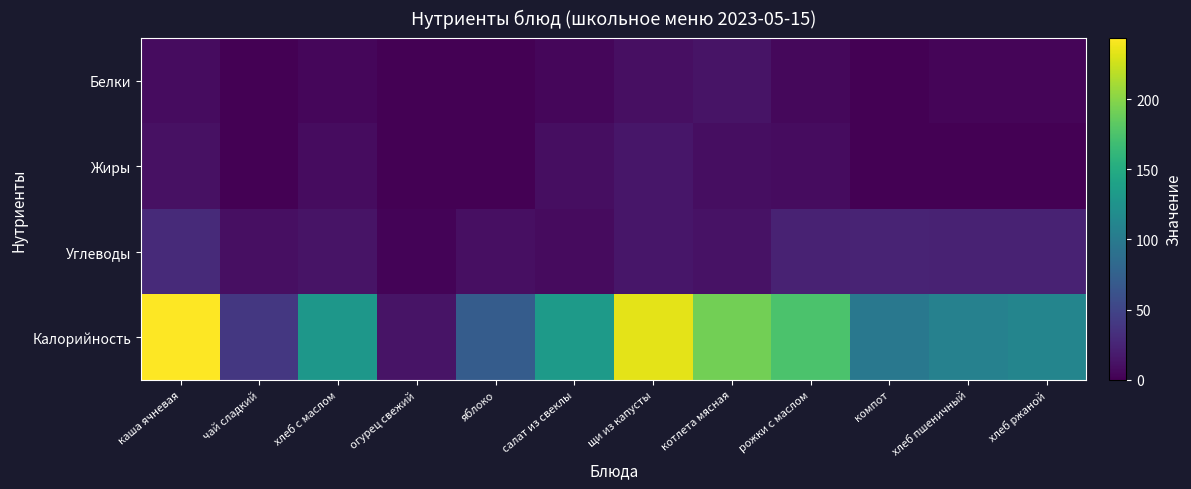

Reading left to right, list all the values displayed in this chart.

Белки: каша ячневая=7.7	чай сладкий=0.1	хлеб с маслом=3.9	огурец свежий=0.6	яблоко=0.4	салат из свеклы=4.7	щи из капусты=9.7	котлета мясная=12.5	рожки с маслом=5.0	компот=0.2	хлеб пшеничный=3.8	хлеб ржаной=3.2
Жиры: каша ячневая=10.6	чай сладкий=0.0	хлеб с маслом=8.6	огурец свежий=0.0	яблоко=0.4	салат из свеклы=9.5	щи из капусты=14.9	котлета мясная=9.3	рожки с маслом=8.5	компот=0.0	хлеб пшеничный=0.5	хлеб ржаной=0.5
Углеводы: каша ячневая=29.4	чай сладкий=10.0	хлеб с маслом=12.4	огурец свежий=2.4	яблоко=9.8	салат из свеклы=7.1	щи из капусты=15.0	котлета мясная=12.4	рожки с маслом=23.4	компот=24.6	хлеб пшеничный=23.4	хлеб ржаной=23.1
Калорийность: каша ячневая=243.8	чай сладкий=39.9	хлеб с маслом=129.3	огурец свежий=12.6	яблоко=70.5	салат из свеклы=132.8	щи из капусты=234.1	котлета мясная=192.2	рожки с маслом=174.4	компот=97.1	хлеб пшеничный=106.8	хлеб ржаной=110.5